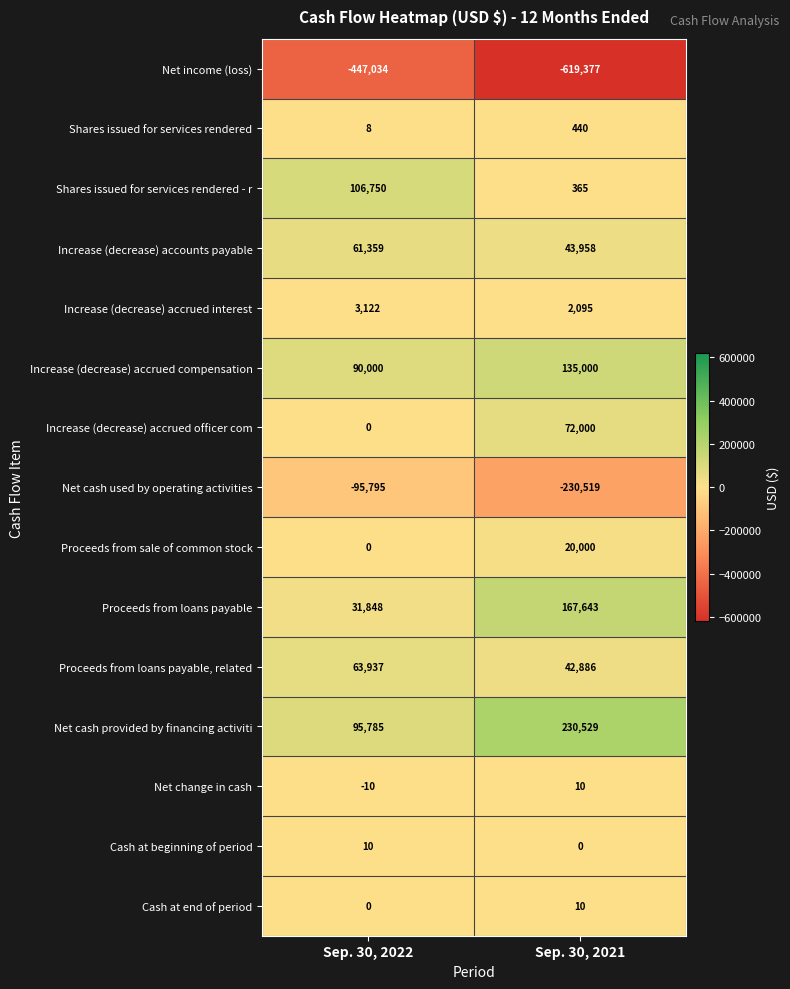

Where is Increase (decrease) accrued interest nearest to the value 2608?

Sep. 30, 2021